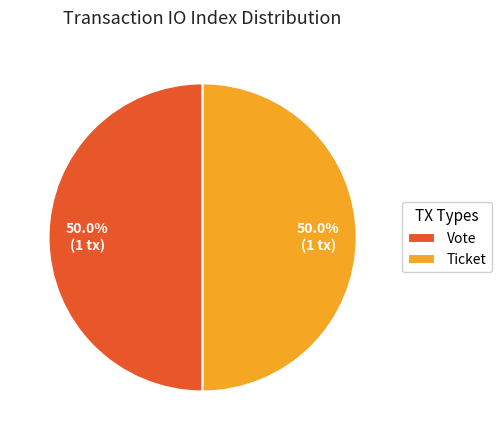

To the nearest percent, what is the difference between the largest and smallest slice percentages?

0%